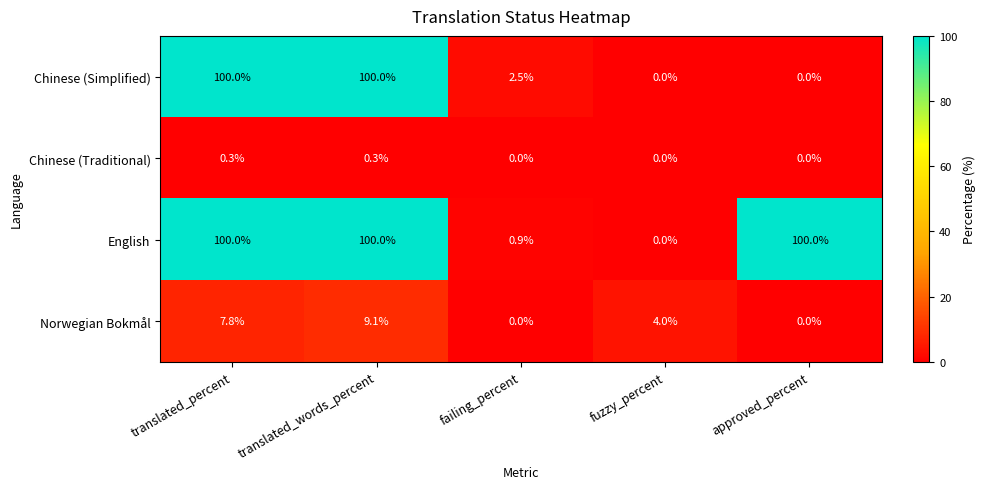

Is it true that English equals 159.5 at translated_words_percent?

False